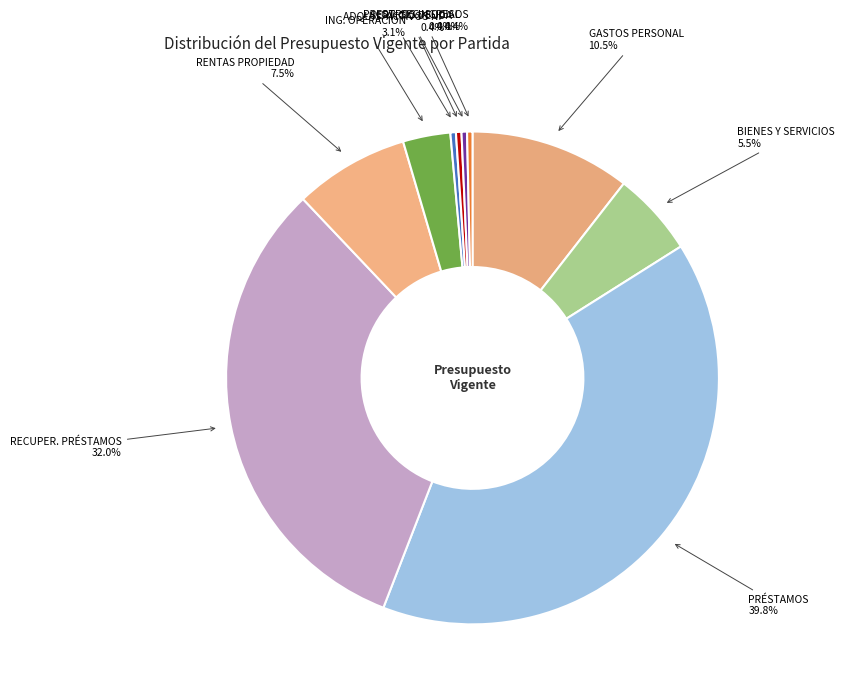

Count the number of slices in the pie.

10